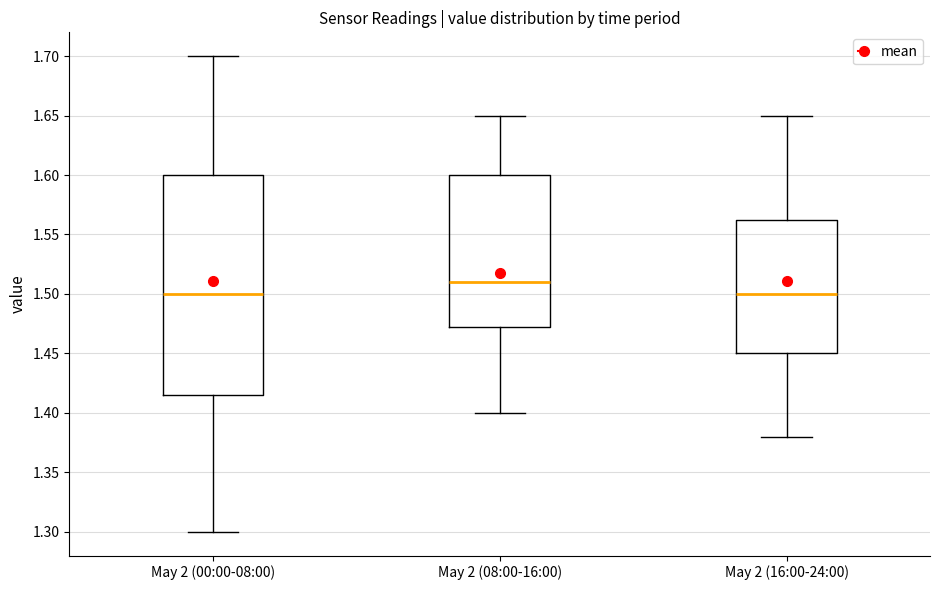

Reading left to right, transcribe this box plot: for each box, give where its median line is, the range the box spans, and where its two whiskers end, as read against the y-axis. The values are not printed on the chart, so give them approximately, as read against the axis.

May 2 (00:00-08:00): median 1.500, box 1.415 to 1.600, whiskers 1.300 to 1.700
May 2 (08:00-16:00): median 1.510, box 1.475 to 1.600, whiskers 1.400 to 1.650
May 2 (16:00-24:00): median 1.500, box 1.450 to 1.565, whiskers 1.380 to 1.650